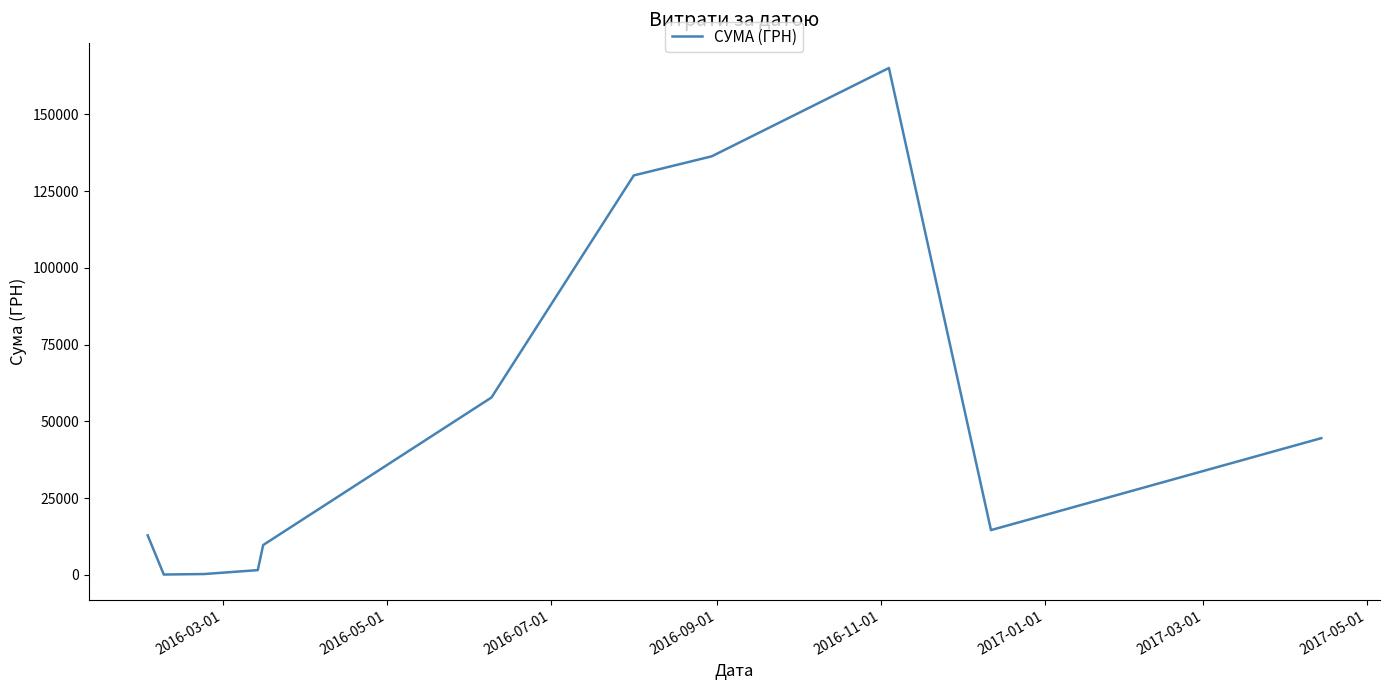

What is the greatest value displayed?

165080.9